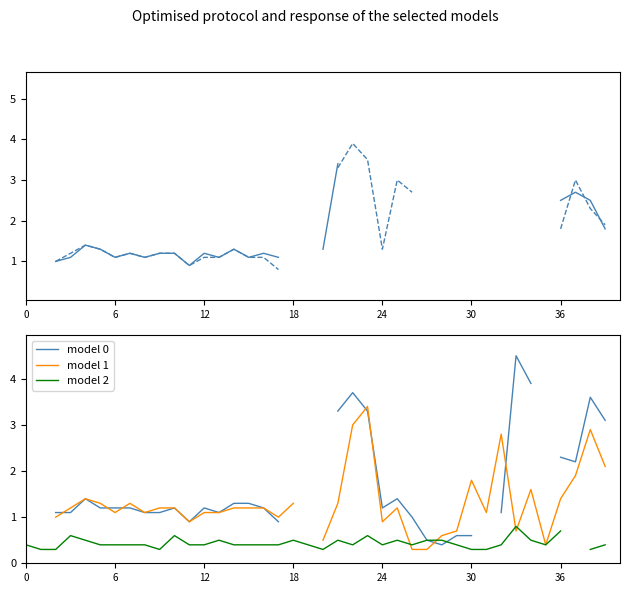

Count the model 2 values in the range 0 to 1.

39